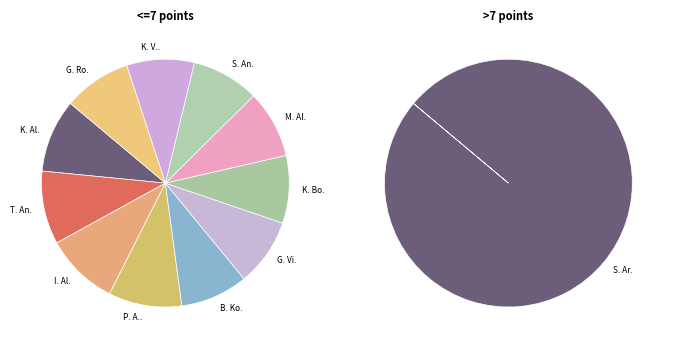

To the nearest percent, what percentage of the pie is Galyamov Vildan?

8%